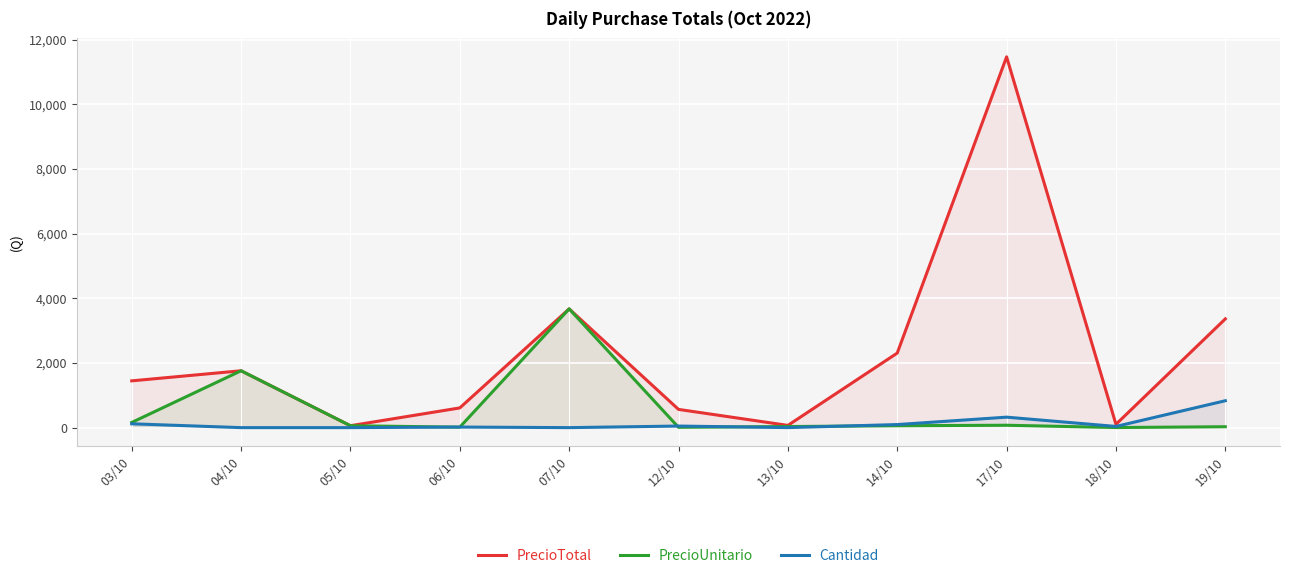

Rank the series by their average value, from highest to lowest.

PrecioTotal, PrecioUnitario, Cantidad